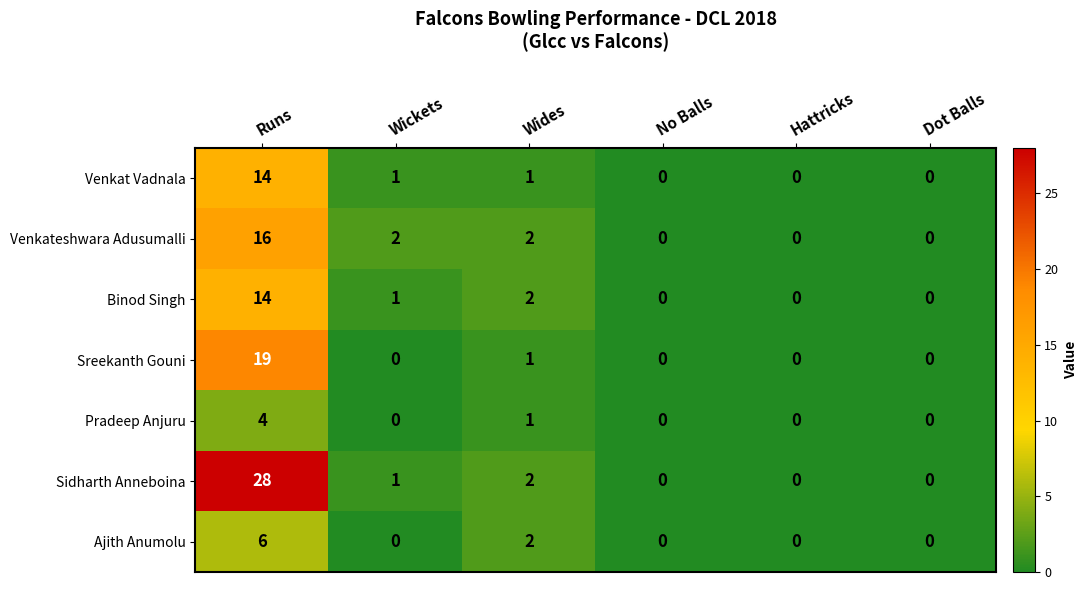

What is the total value across all series at Runs?

101